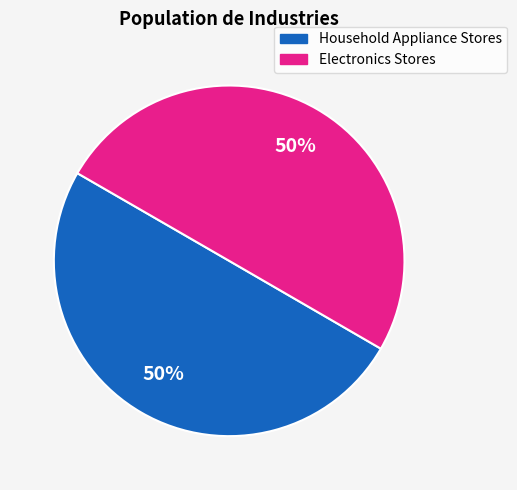

Combined, do Household Appliance Stores and Electronics Stores account for over 50%?

Yes